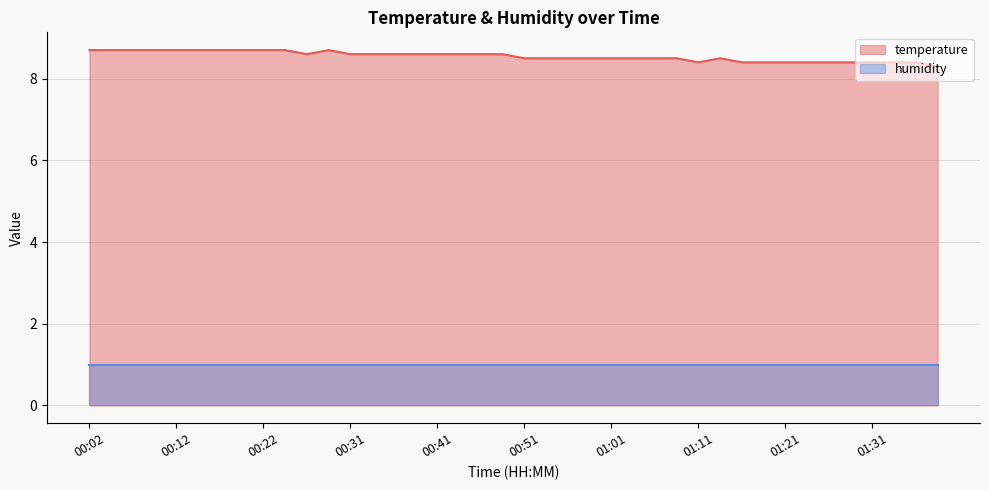

The value at 00:44 is 8.6. True or false?

True